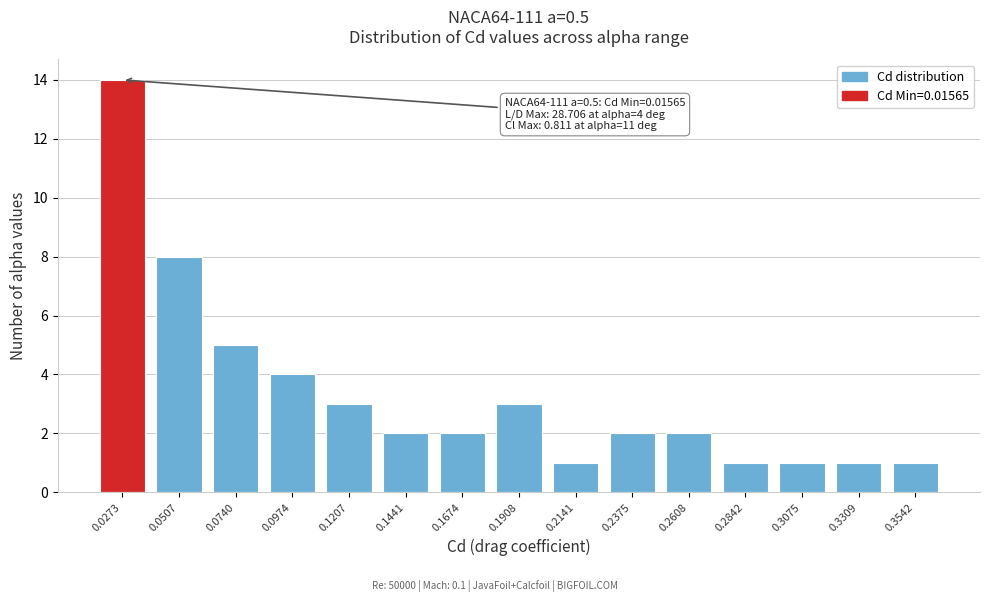

Reading left to right, extract all data points from this chart.

0.0273=14	0.0507=8	0.0740=5	0.0974=4	0.1207=3	0.1441=2	0.1674=2	0.1908=3	0.2141=1	0.2375=2	0.2608=2	0.2842=1	0.3075=1	0.3309=1	0.3542=1